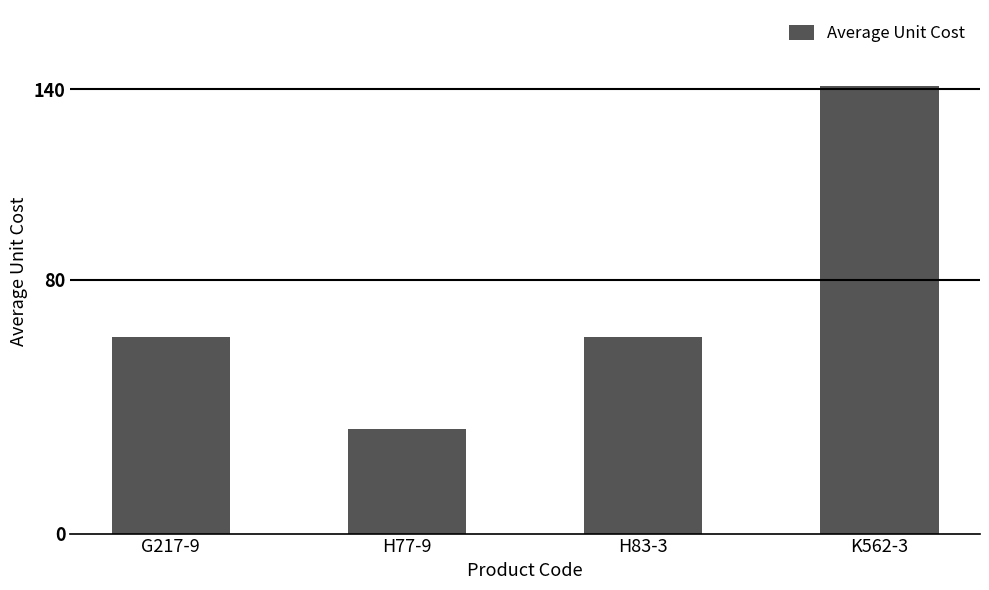

Which has a higher value, H77-9 or K562-3?

K562-3